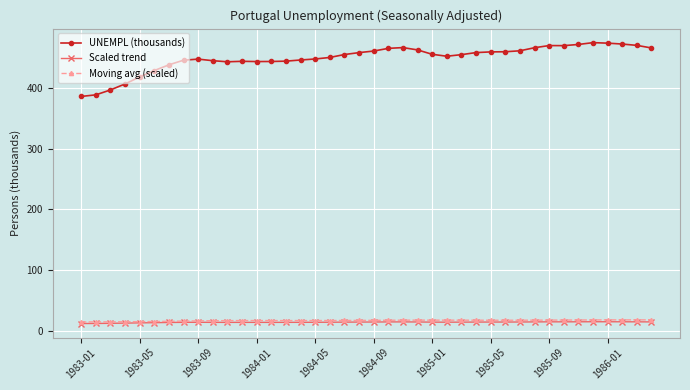

What are all the series names shown in the legend?

UNEMPL (thousands), Scaled trend, Moving avg (scaled)